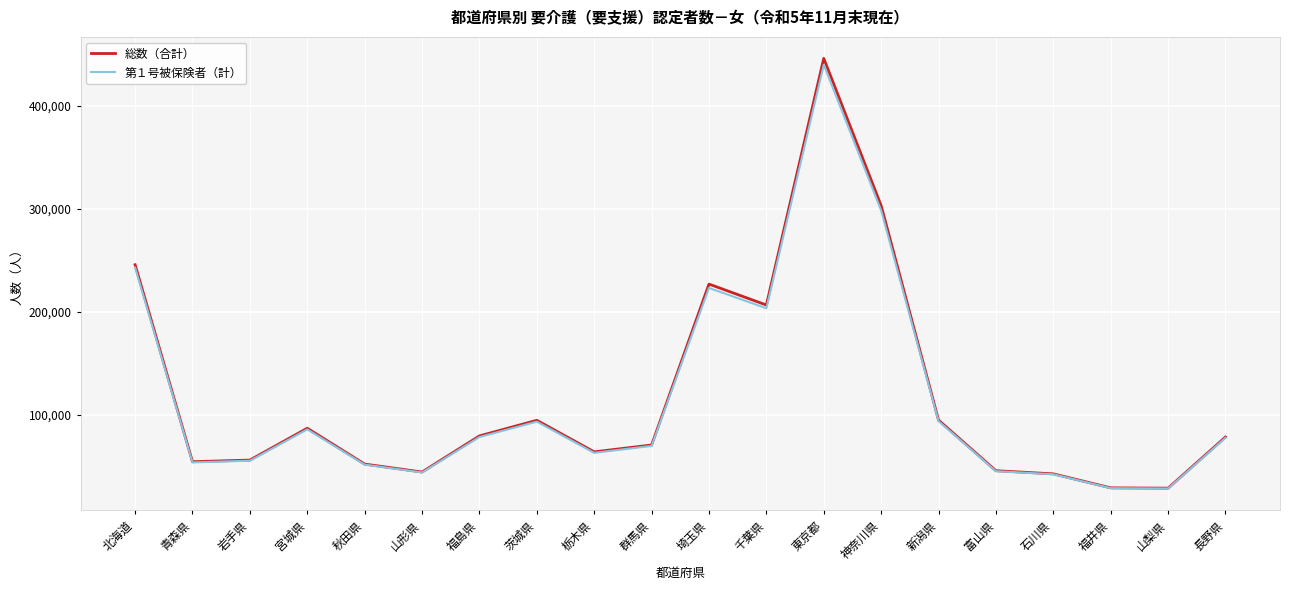

Where does the 第１号被保険者（計） series first go above 77990?

北海道